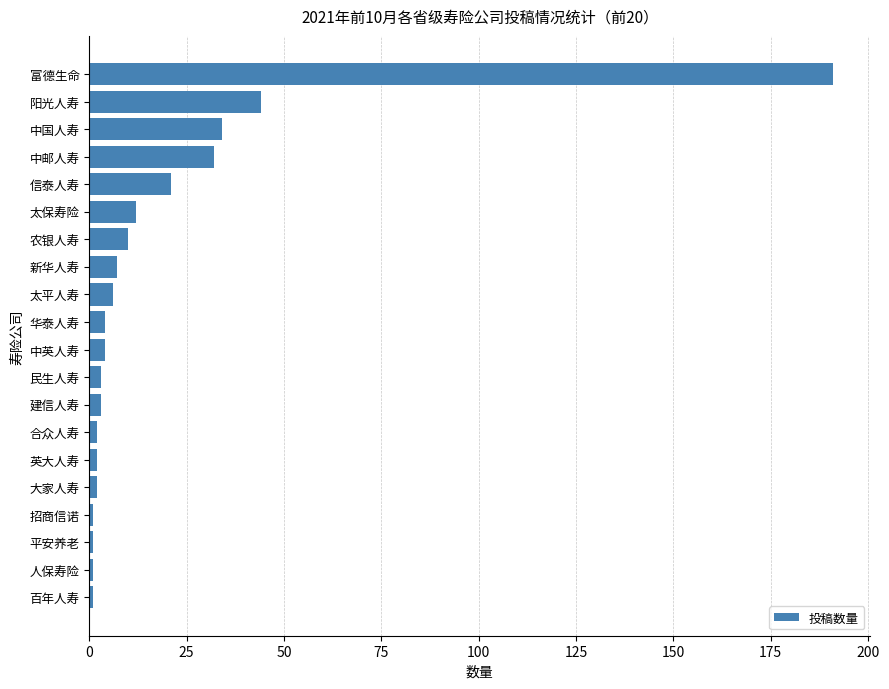

Does the chart contain any negative values?

No